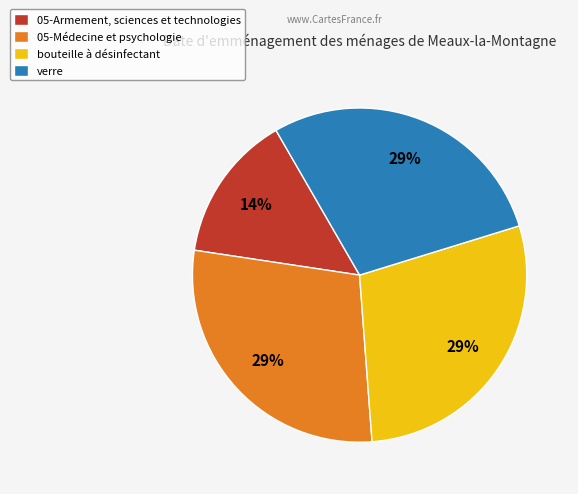

To the nearest percent, what is the average slice percentage?

25%